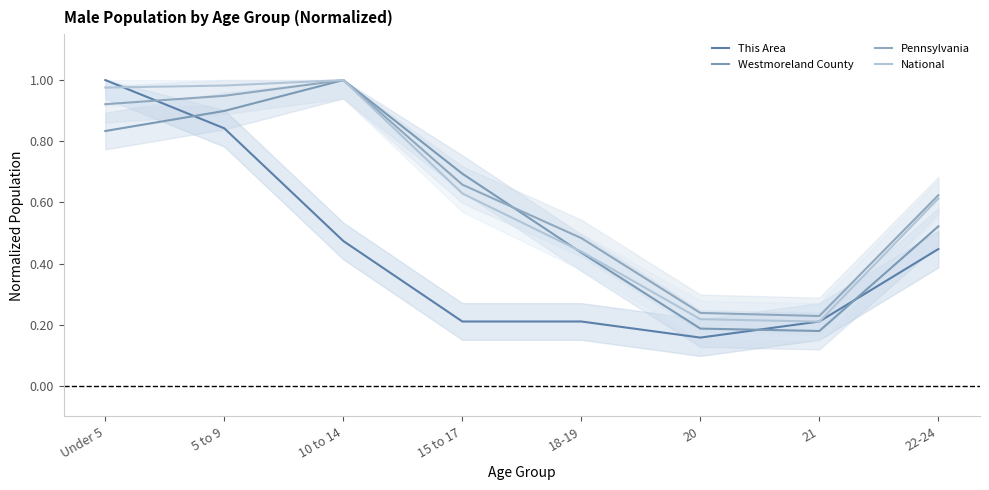

Where is the first local minimum for This Area?

20